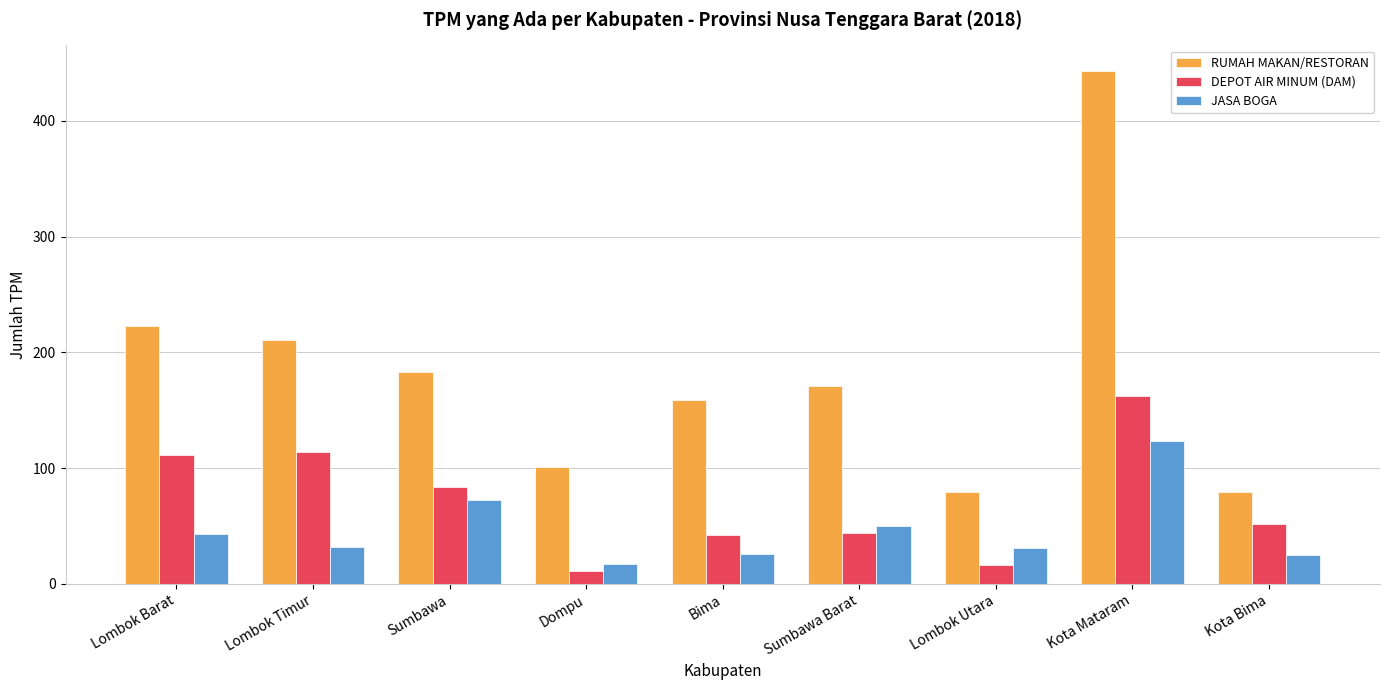

What are all the series names shown in the legend?

RUMAH MAKAN/RESTORAN, DEPOT AIR MINUM (DAM), JASA BOGA